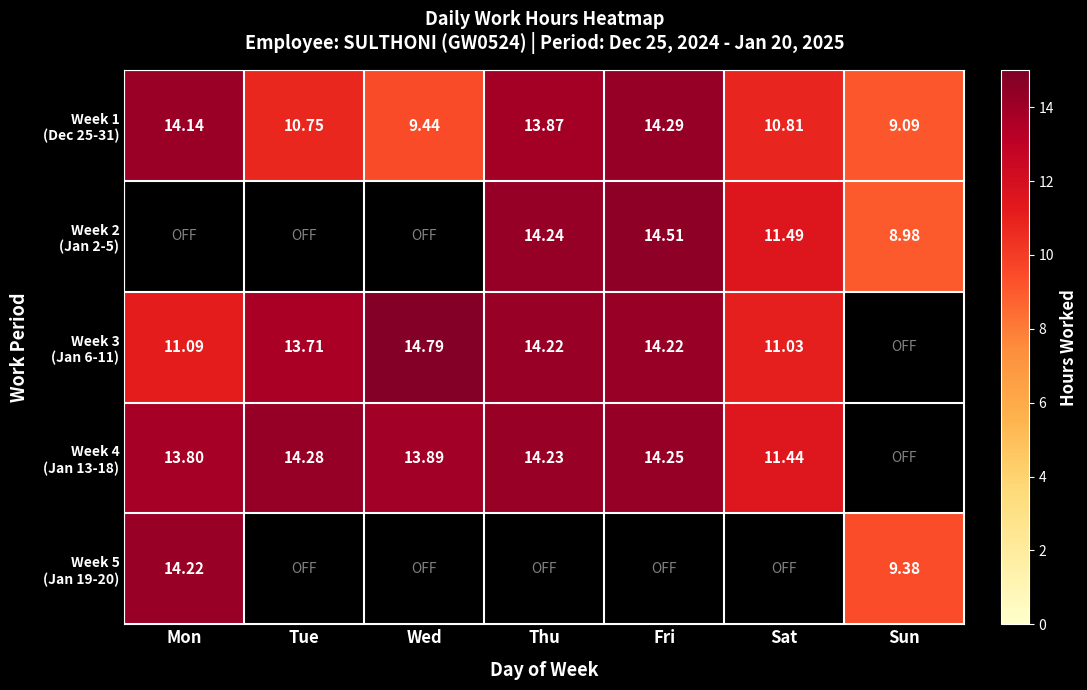

Which category has the lowest value in the Week 1 (Dec 25-31) series?

Sun